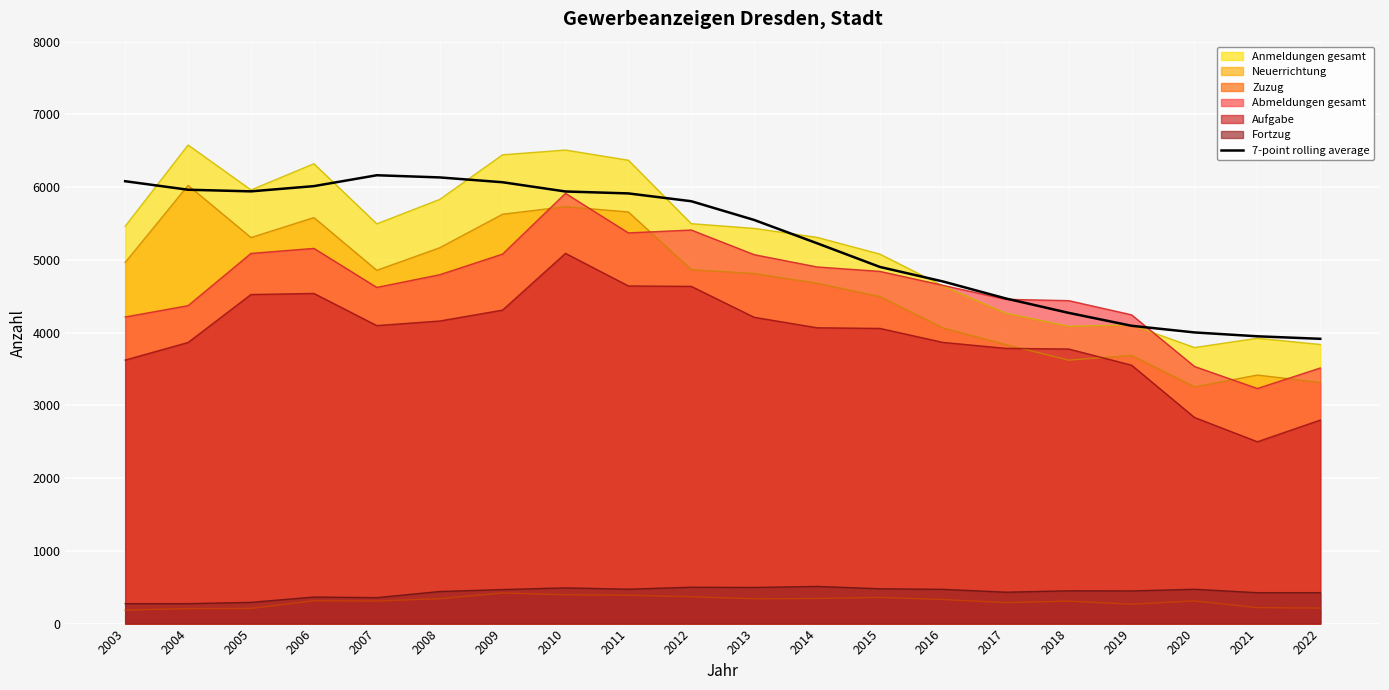

Count the number of values greater than 5806.

10